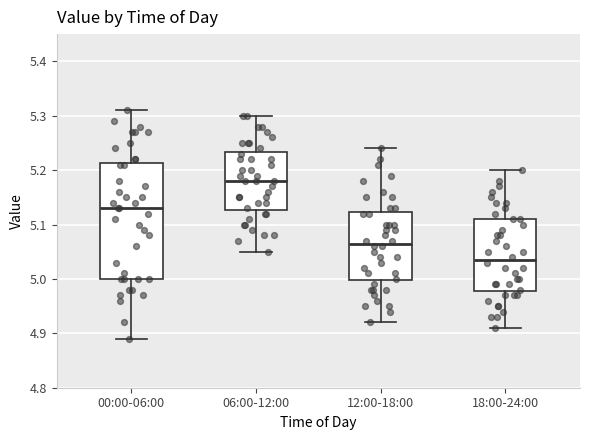

Reading left to right, read every box against the y-axis: the position of its median line, the range the box covers, and the ends of its whiskers. The values are not printed on the chart, so give them approximately, as read against the axis.

00:00-06:00: median 5.13, box 5.00 to 5.21, whiskers 4.89 to 5.31
06:00-12:00: median 5.18, box 5.13 to 5.23, whiskers 5.05 to 5.30
12:00-18:00: median 5.07, box 5.00 to 5.12, whiskers 4.92 to 5.24
18:00-24:00: median 5.04, box 4.98 to 5.11, whiskers 4.91 to 5.20